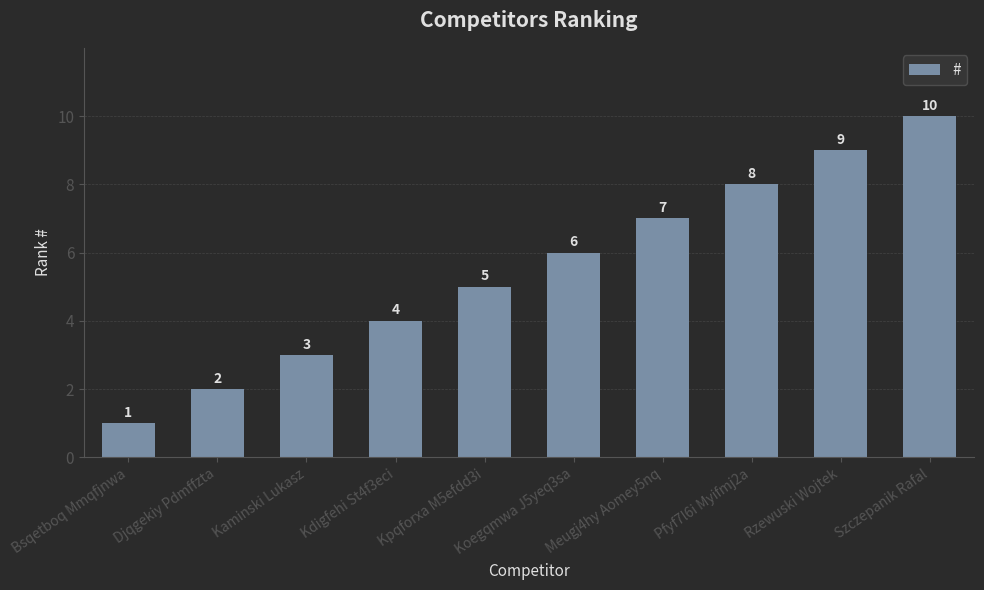

What is the label of the 8th bar from the left?

Pfyf7l6i Myifmj2a